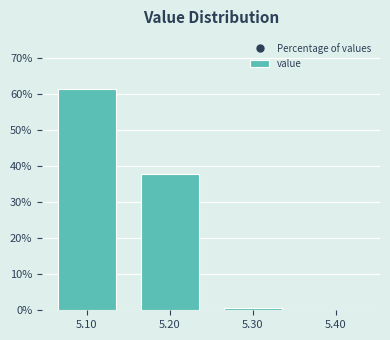

Reading left to right, list every bar in this chart as the range it spans on the x-axis followed by its height. The values are not printed on the chart, so give them approximately, as read against the axis.

5.05 to 5.15: 61
5.15 to 5.25: 38
5.25 to 5.35: under 1
5.35 to 5.45: 0